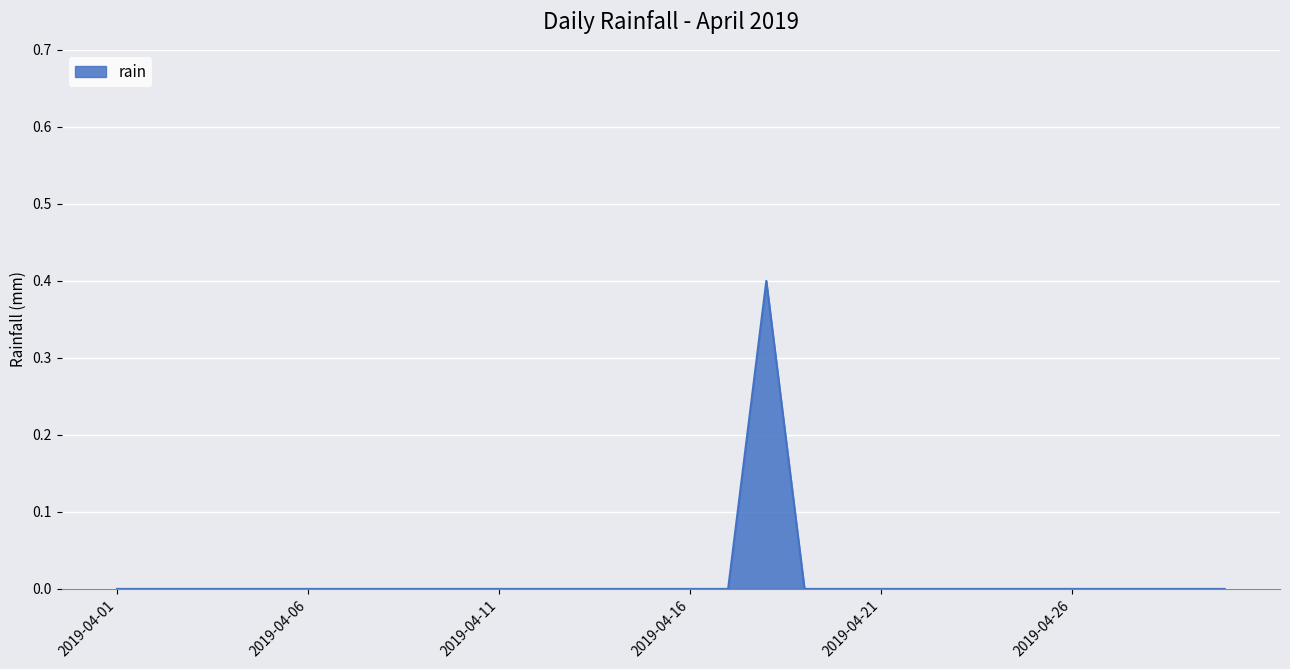

What is the difference between the maximum and minimum values?

0.4